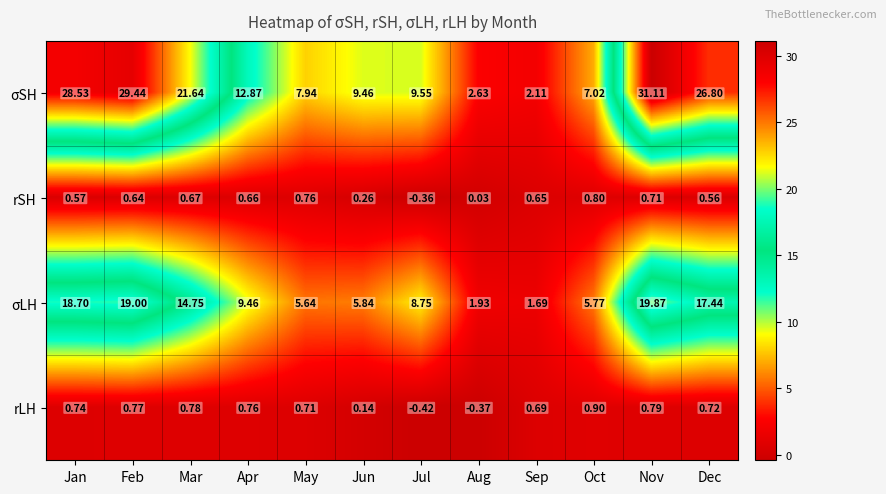

At which label does rLH first exceed 0?

Jan